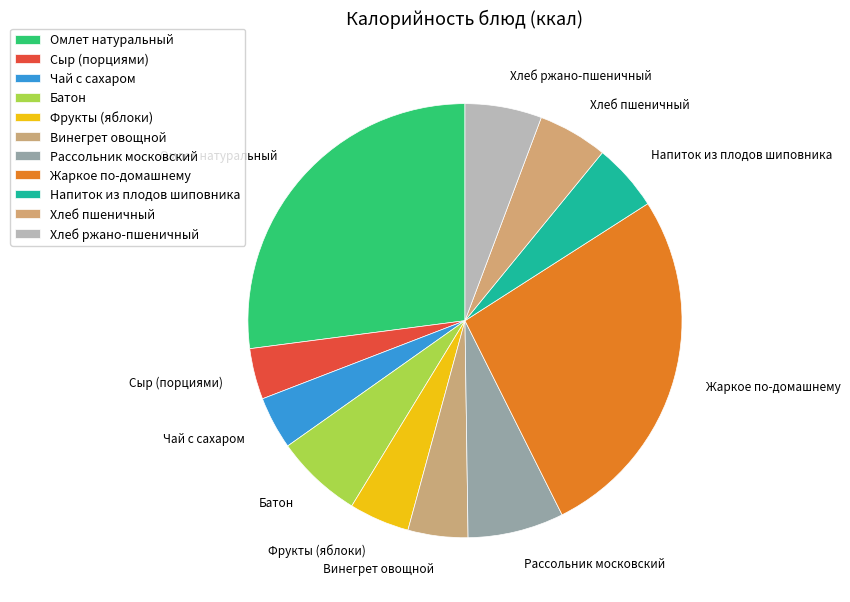

Count the number of slices in the pie.

11